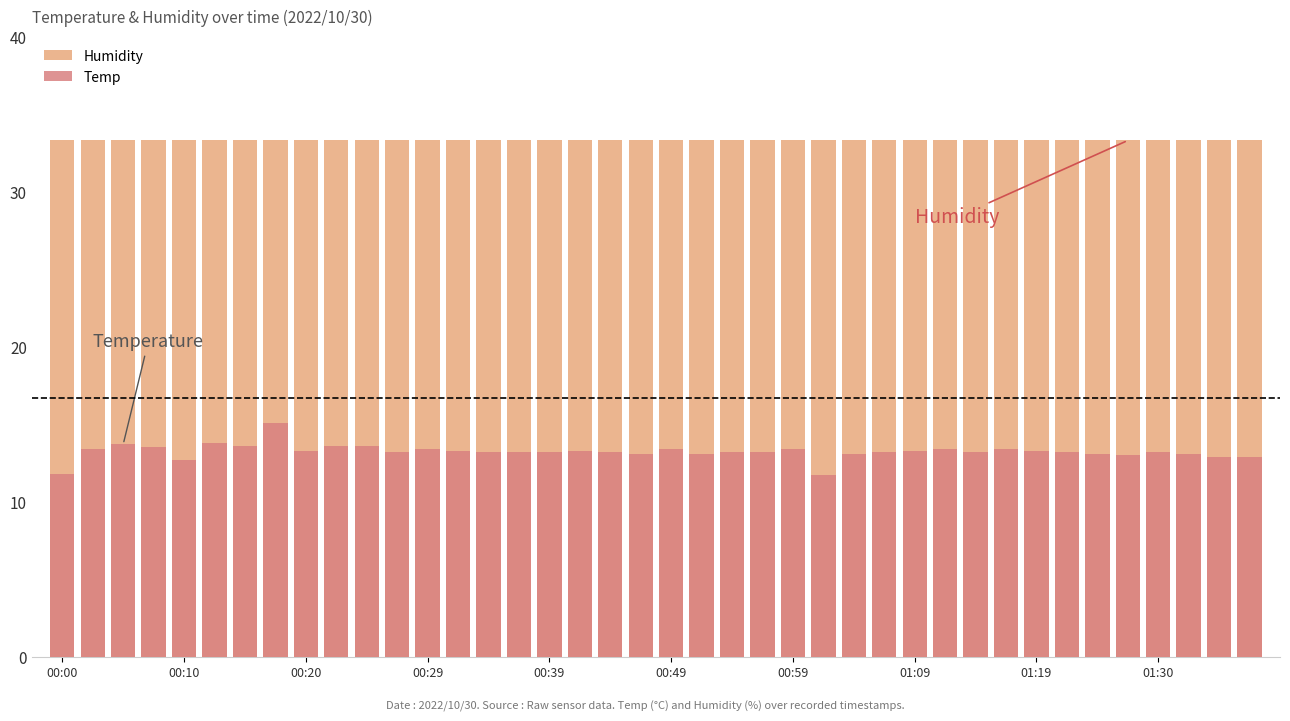

What are all the series names shown in the legend?

Humidity, Temp